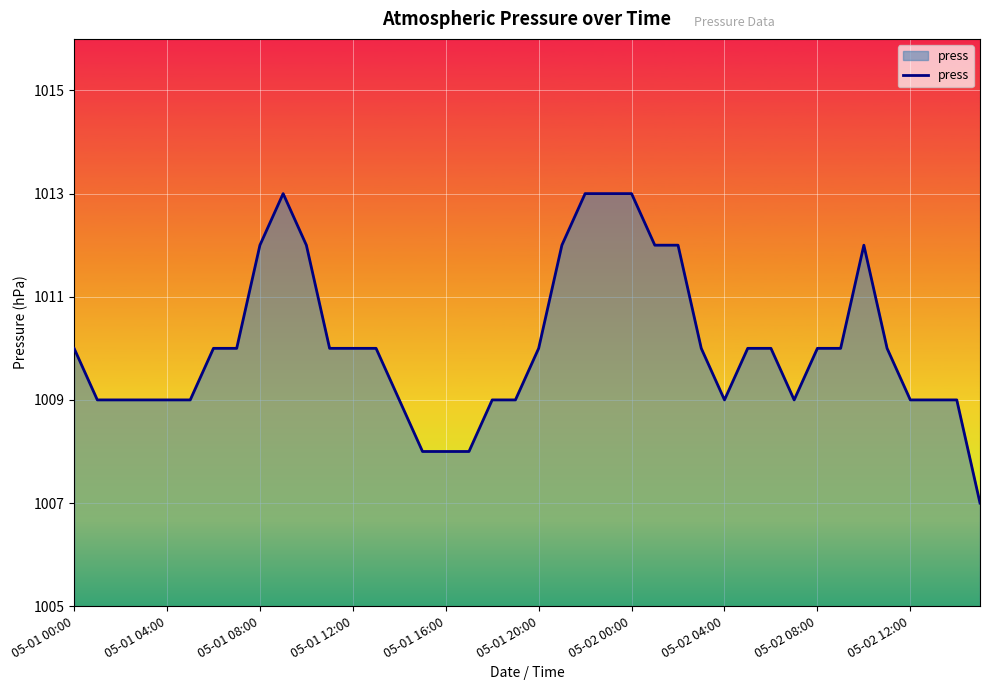

What is the greatest value displayed?

1013